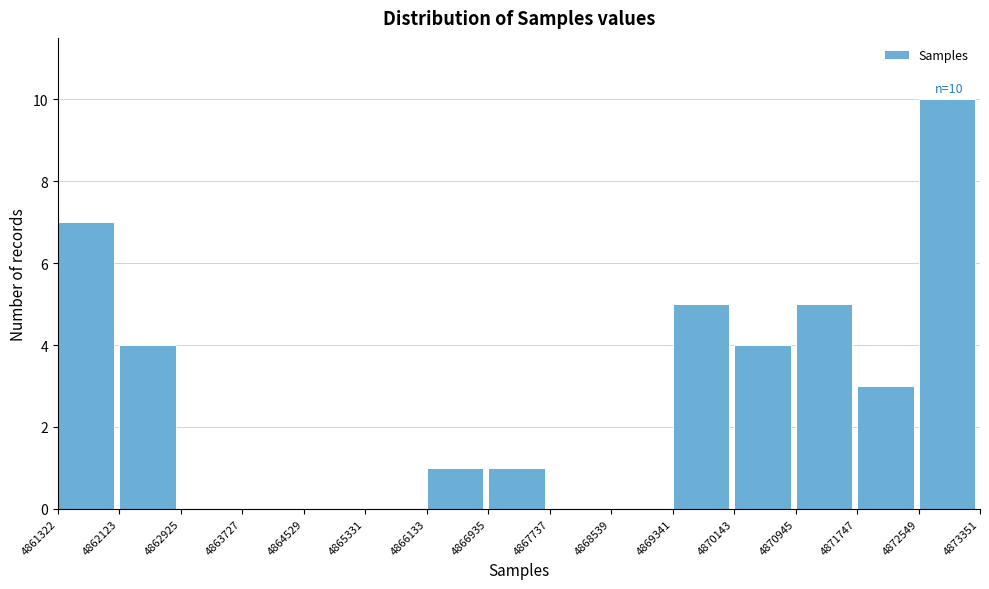

Which range on the x-axis has the tallest bar?

4872549 to 4873351